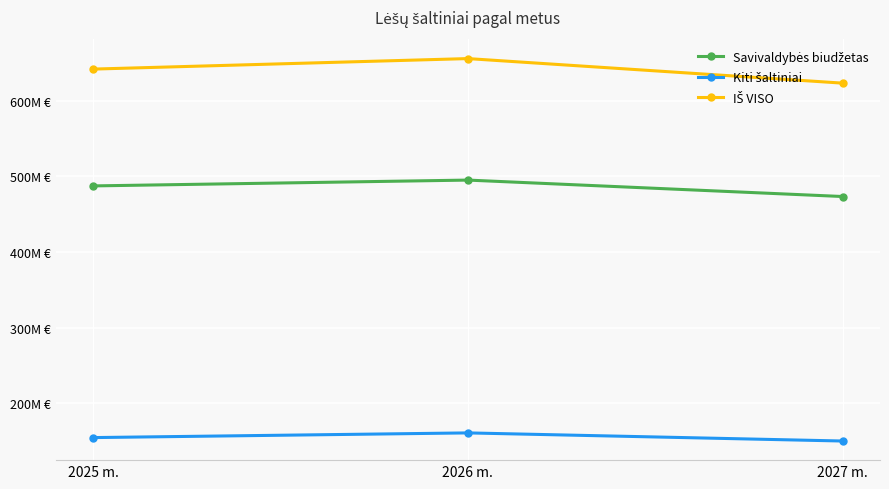

What is the lowest value of the IŠ VISO series?

623296699.0